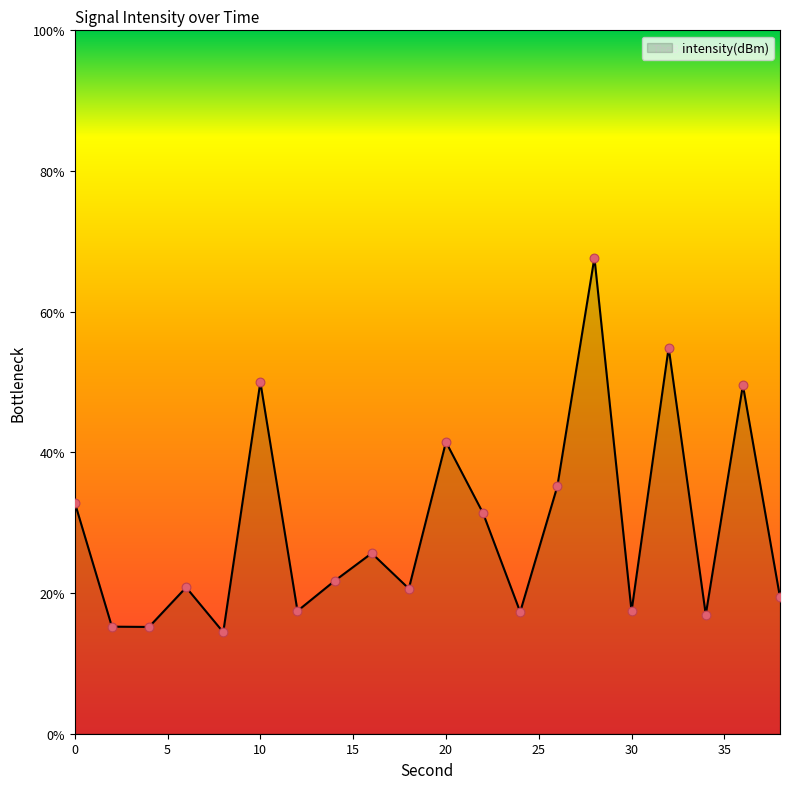

What is the maximum value shown in the chart?

67.7